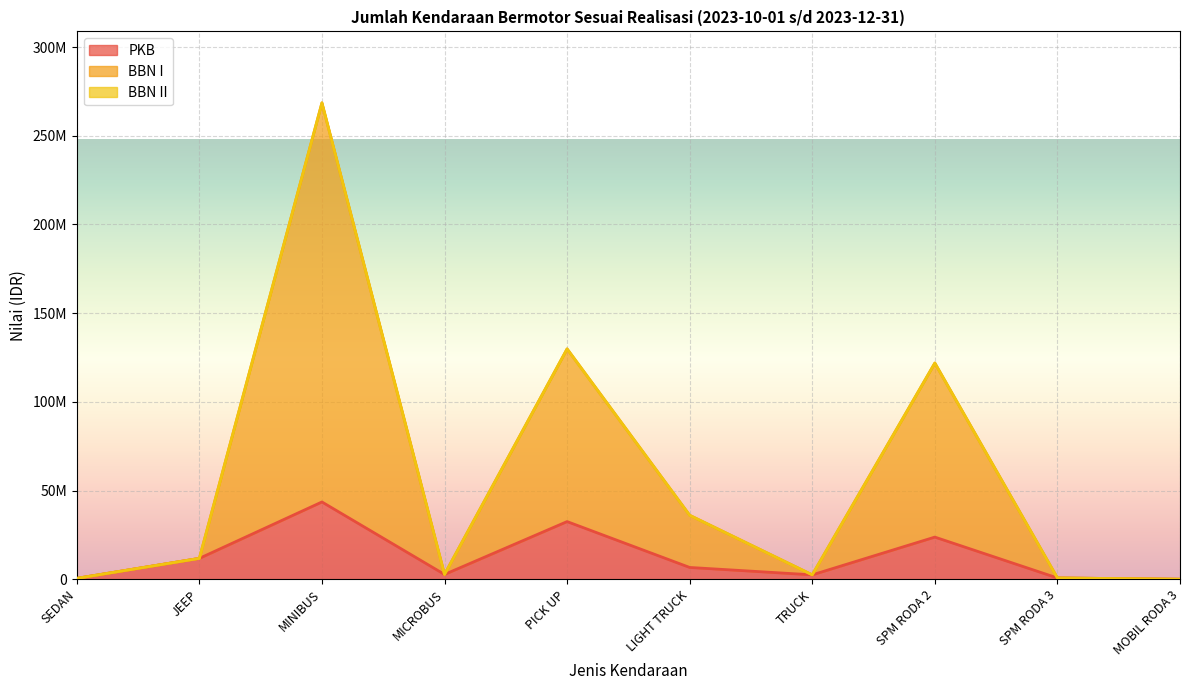

Between SEDAN and LIGHT TRUCK, which series saw the biggest shift?

BBN I